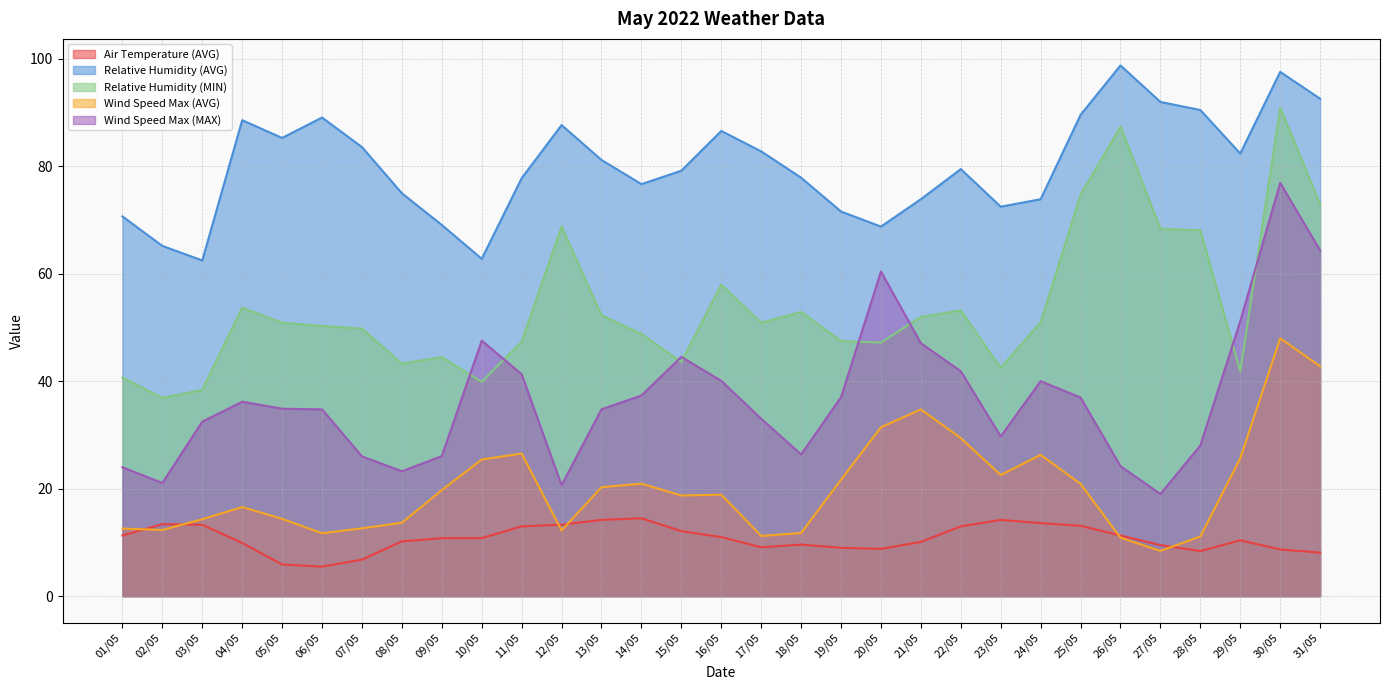

Where is the first local minimum for Relative Humidity (AVG)?

03/05